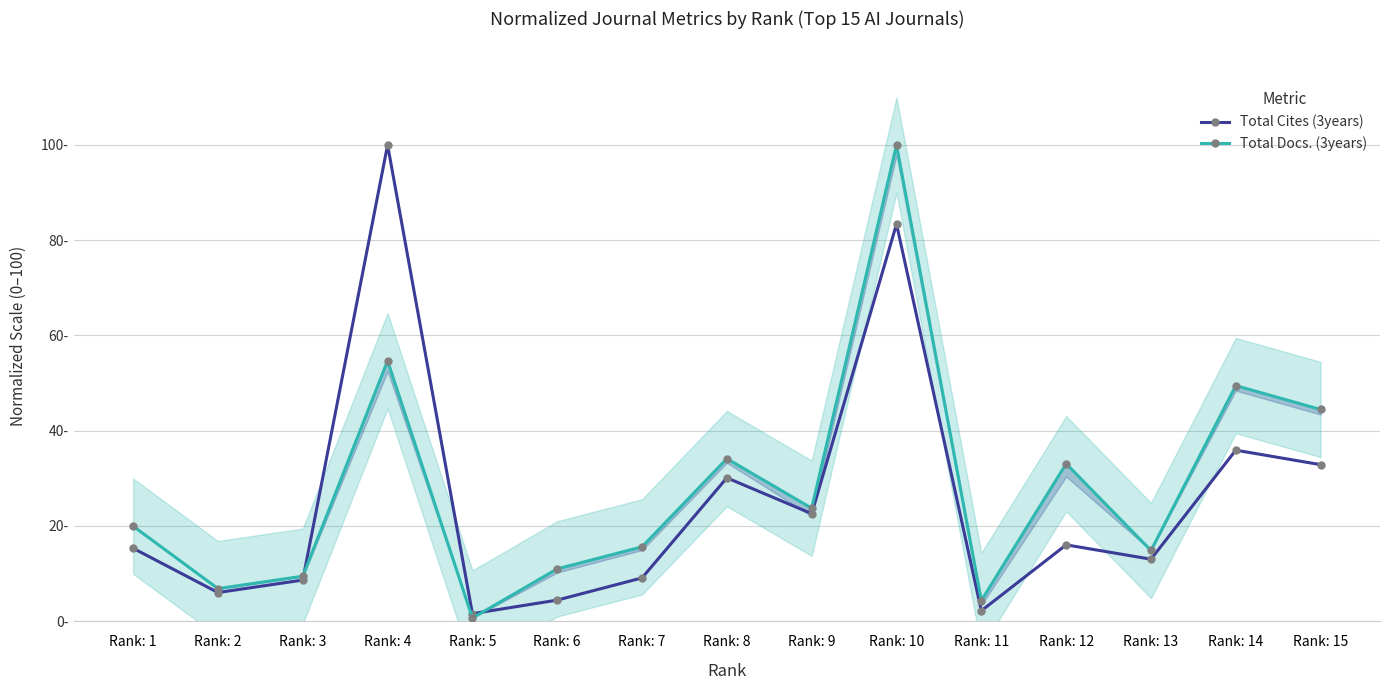

True or false: Total Cites (3years) has more than 2 points higher than both neighbors.

True